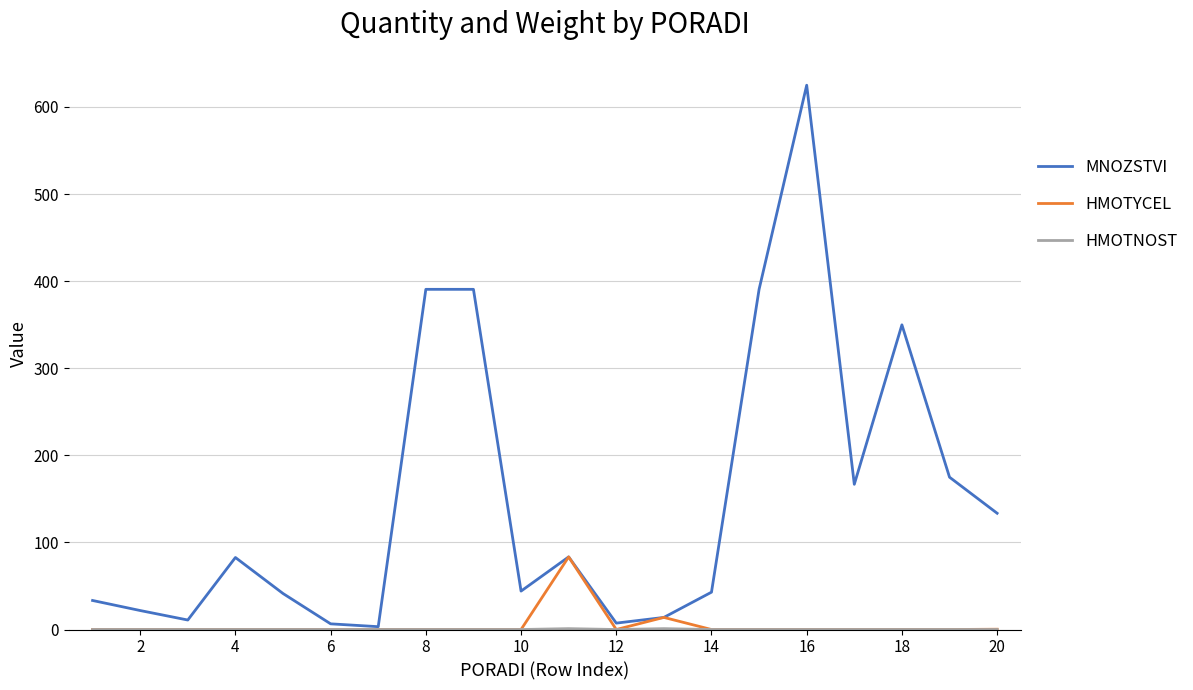

What is the greatest value displayed?

624.9